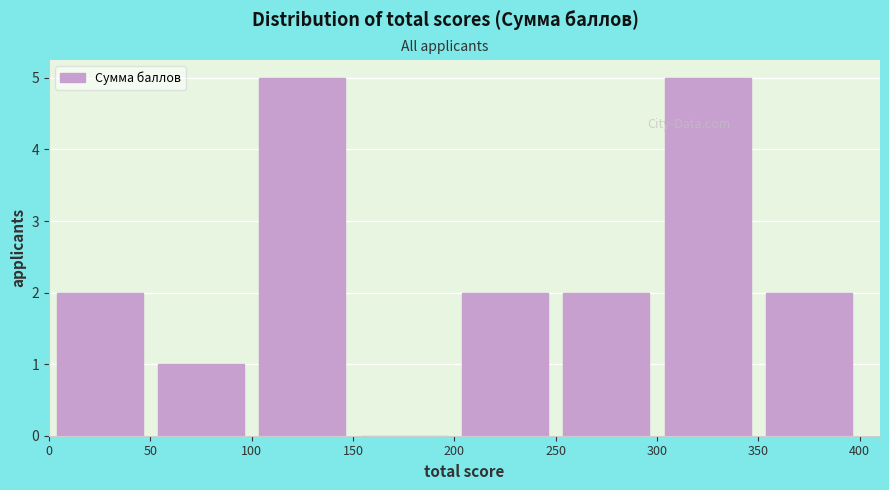

How tall is the bar that spans 50 to 100 on the x-axis? The values are not printed on the chart, so give them approximately, as read against the axis.

1